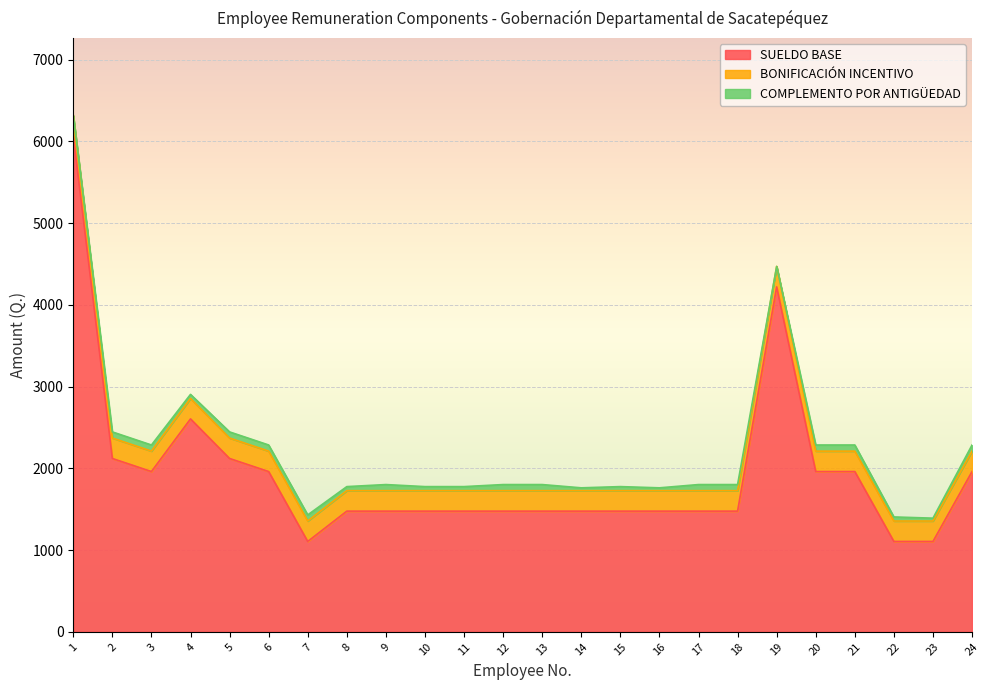

What is the sum of the SUELDO BASE values at 15 and 21?

3436